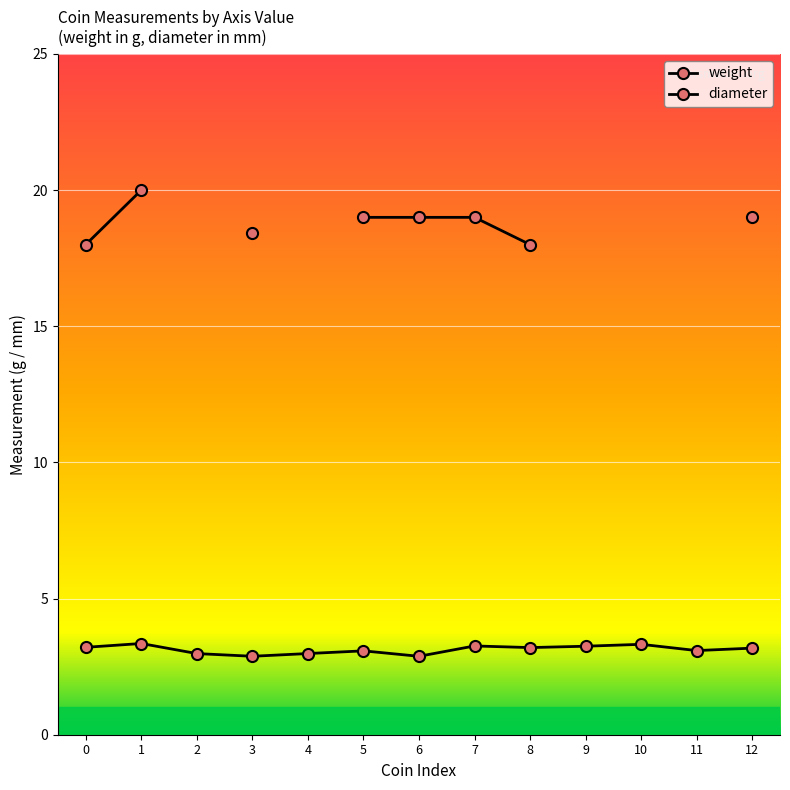

Which series has the widest spread of values?

diameter